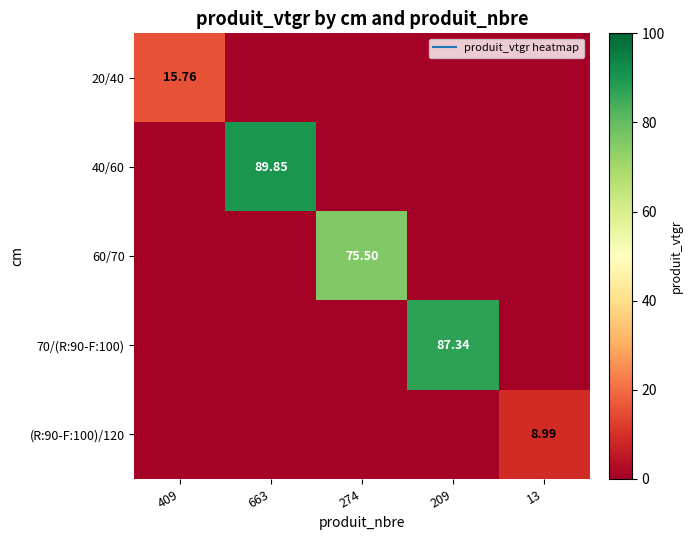

List the labels in order of 60/70 value, largest first.

274, 409, 663, 209, 13